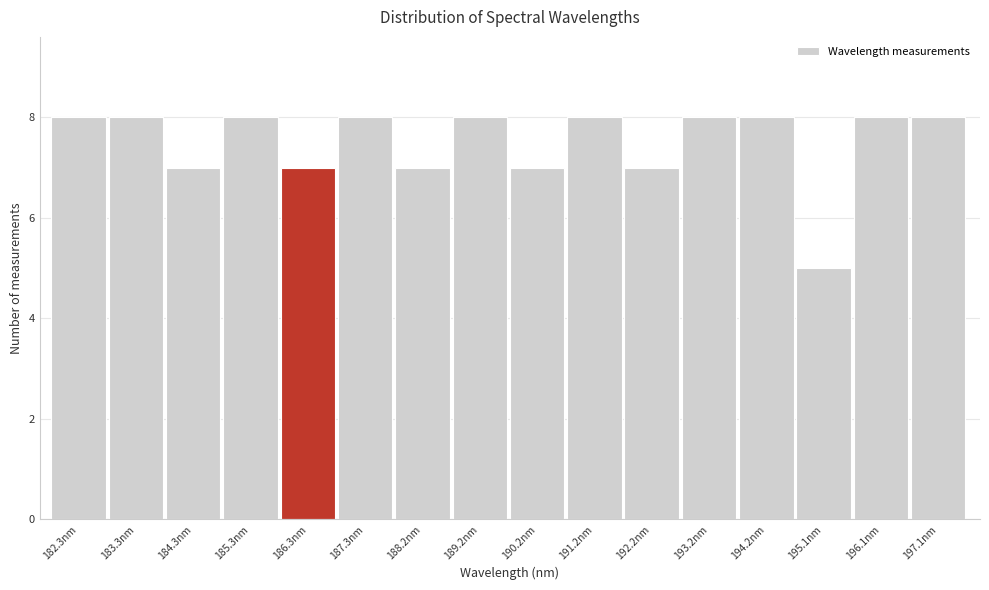

Reading left to right, transcribe this chart: for each bar, give the range it covers on the x-axis and its height. Neither the bar edges nor the heights are printed on the chart, so give them approximately, as read against the axes.

181.8 to 182.8: 8
182.8 to 183.8: 8
183.8 to 184.8: 7
184.8 to 185.8: 8
185.8 to 186.8: 7
186.8 to 187.8: 8
187.8 to 188.7: 7
188.7 to 189.7: 8
189.7 to 190.7: 7
190.7 to 191.7: 8
191.7 to 192.7: 7
192.7 to 193.7: 8
193.7 to 194.6: 8
194.6 to 195.6: 5
195.6 to 196.6: 8
196.6 to 197.6: 8